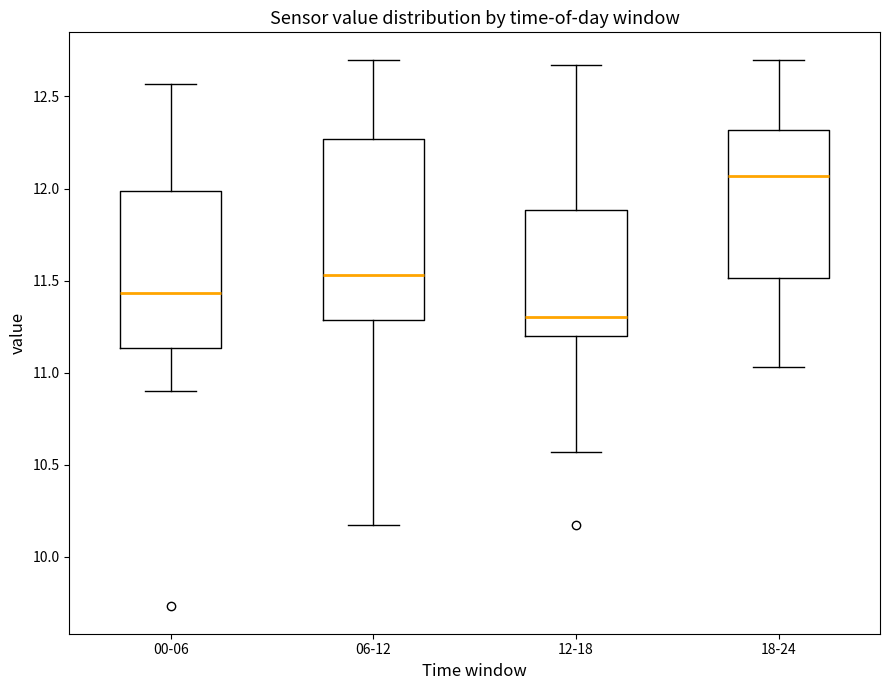

Comparing the boxes themselves (not the whiskers), which one is the tallest?

06-12